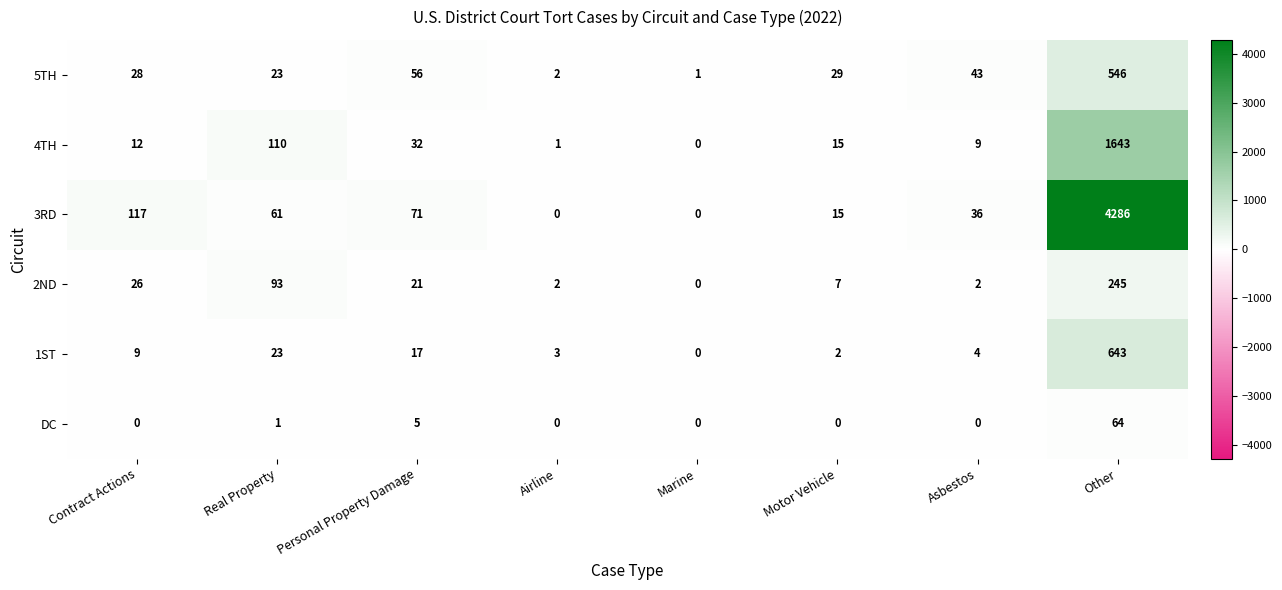

How many positive values does the 4TH series have?

7